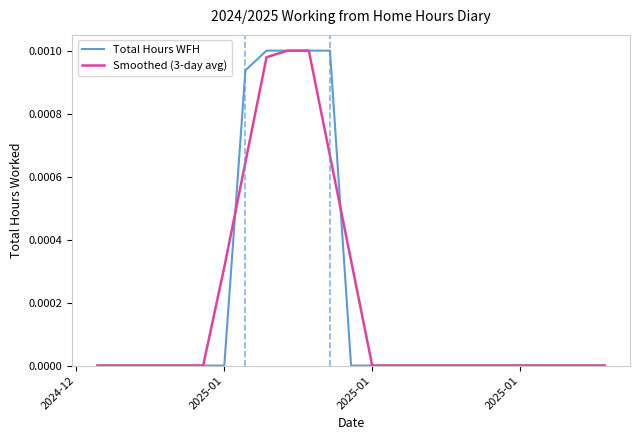

Which series has the largest range (max minus min)?

Total Hours WFH